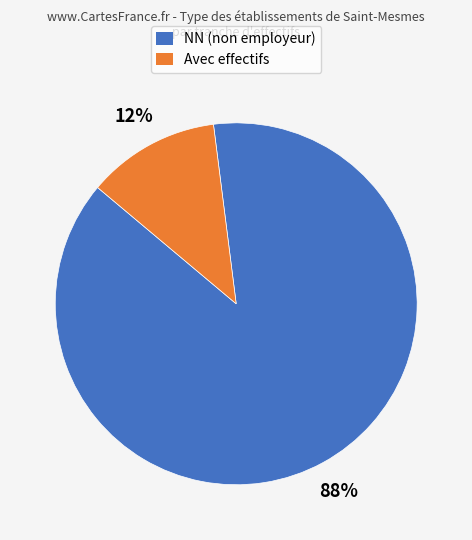

Is there any slice that represents more than half of the pie?

Yes